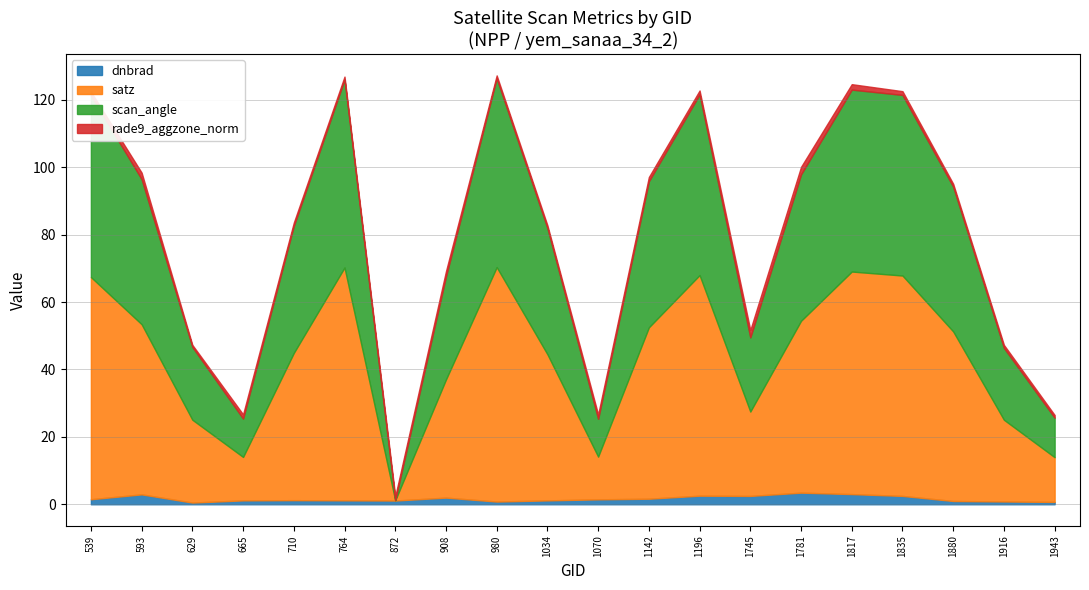

What is the total value across all series at 908?

69.2